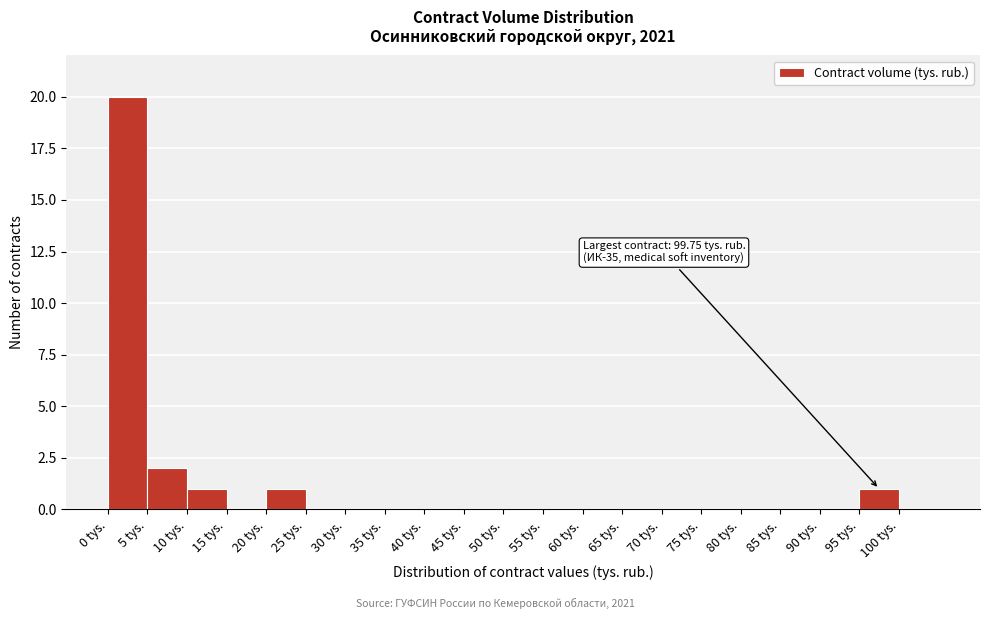

Which range on the x-axis has the tallest bar?

0 to 5